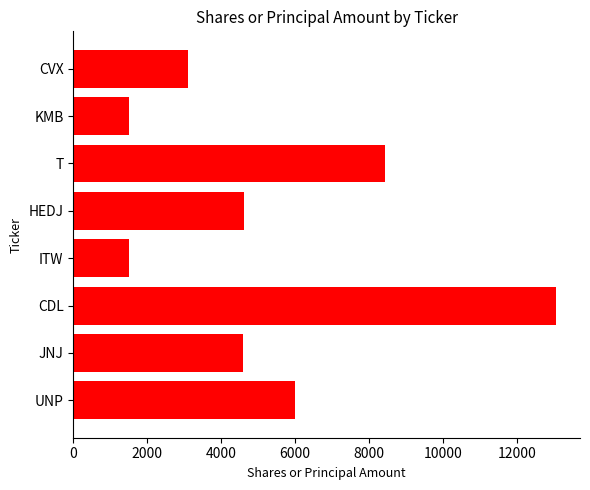

Is it true that the value at UNP is 6000?

True